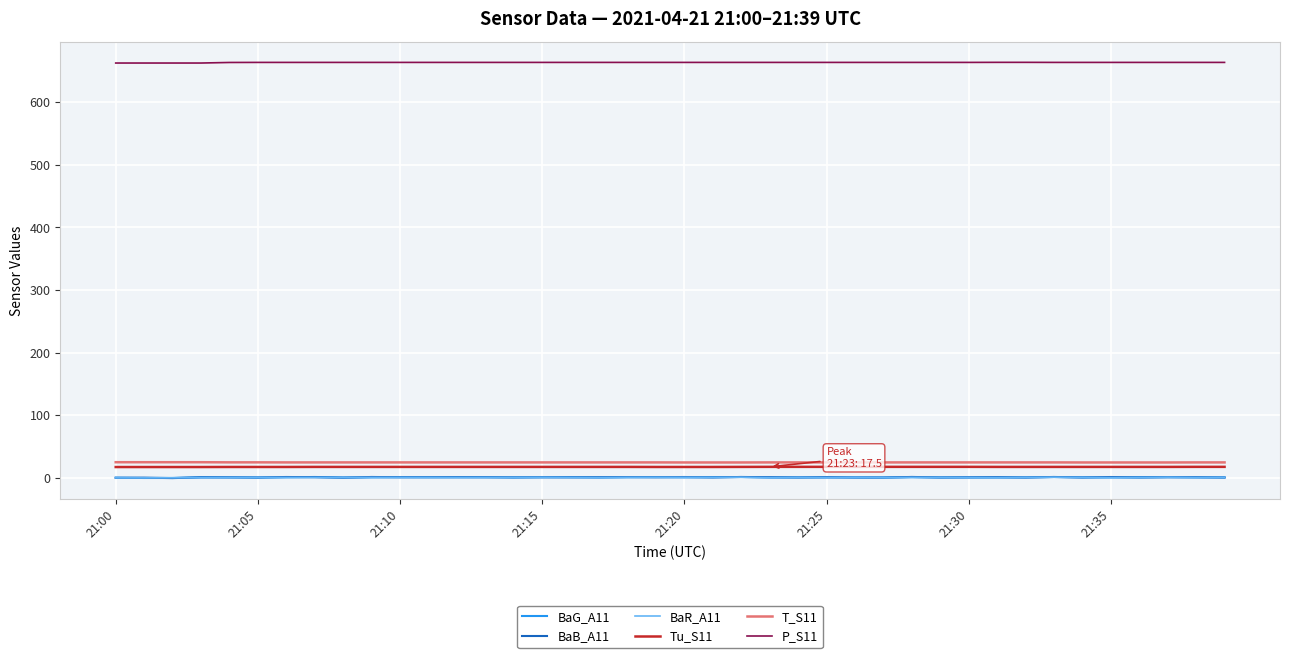

What is the lowest value of the T_S11 series?

24.5